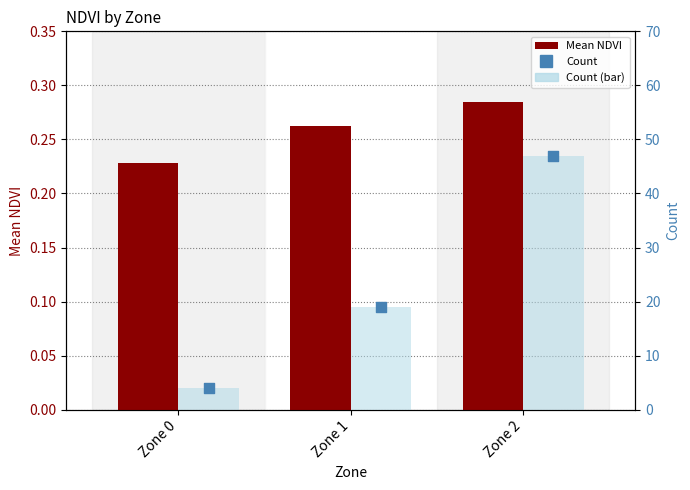

Which series reaches the minimum Y coordinate?

Mean NDVI